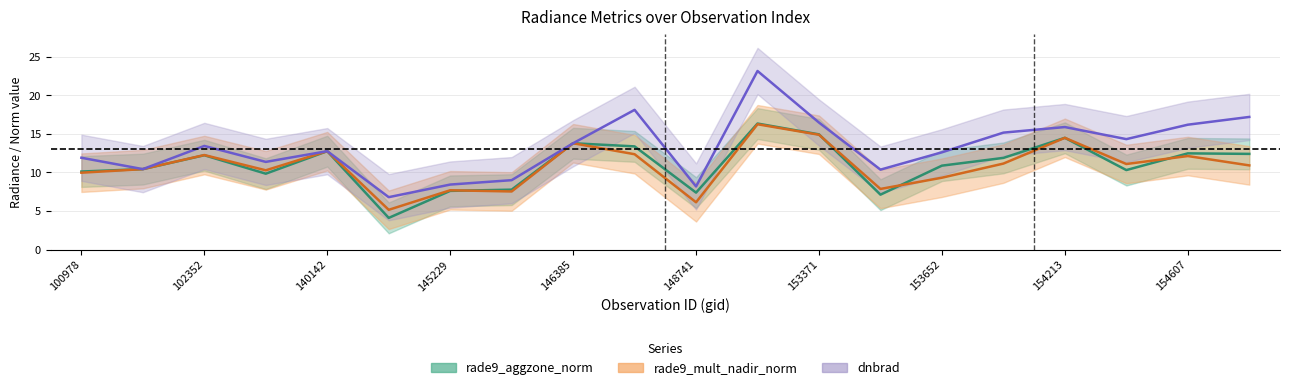

At 146194, list the series in order from largest to smallest.

dnbrad, rade9_aggzone_norm, rade9_mult_nadir_norm